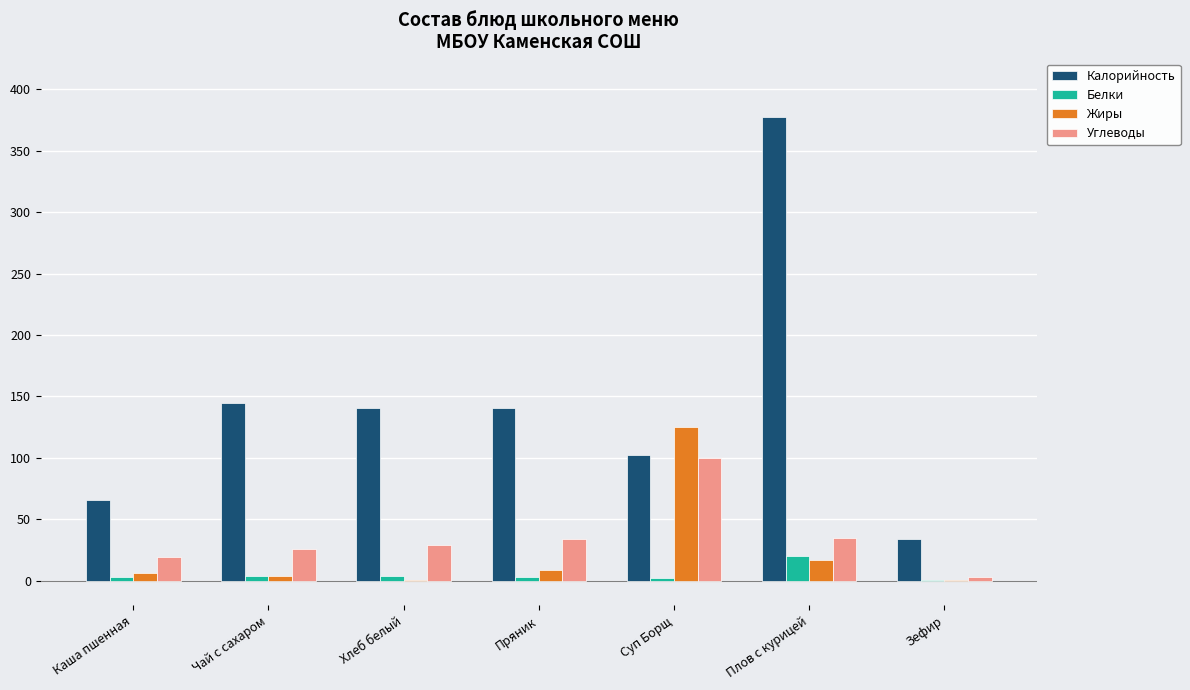

The Жиры series shows 6.0 at Каша пшенная. True or false?

True